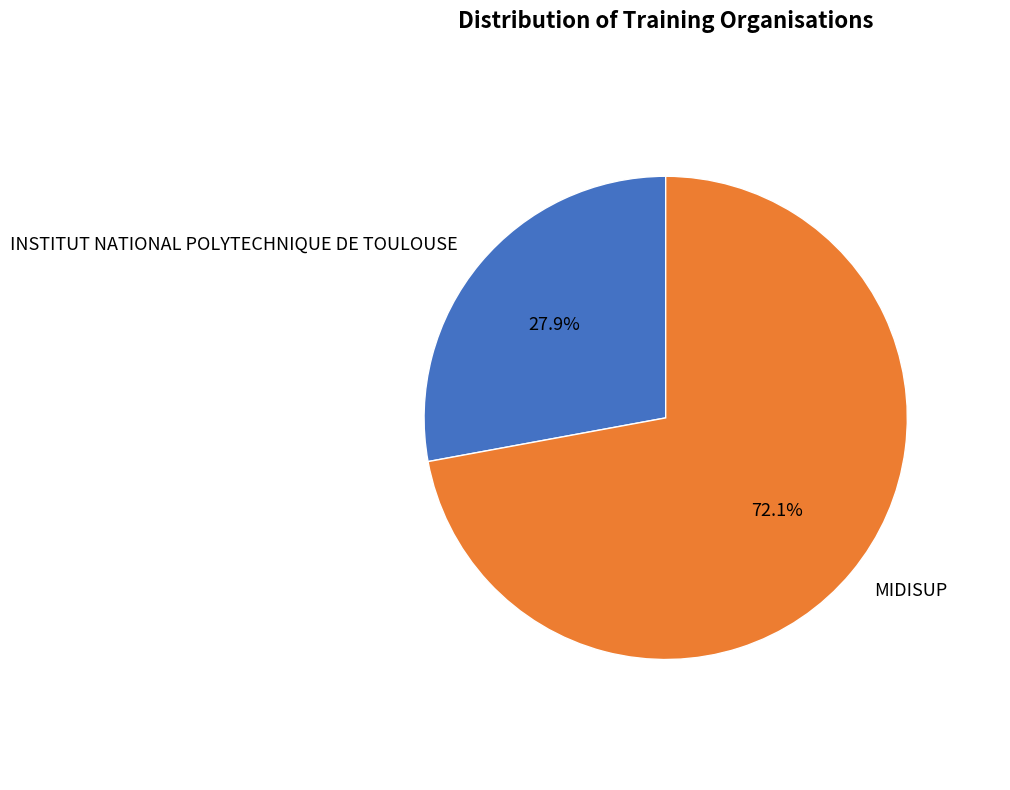

Is it true that MIDISUP is 72% of the pie?

True